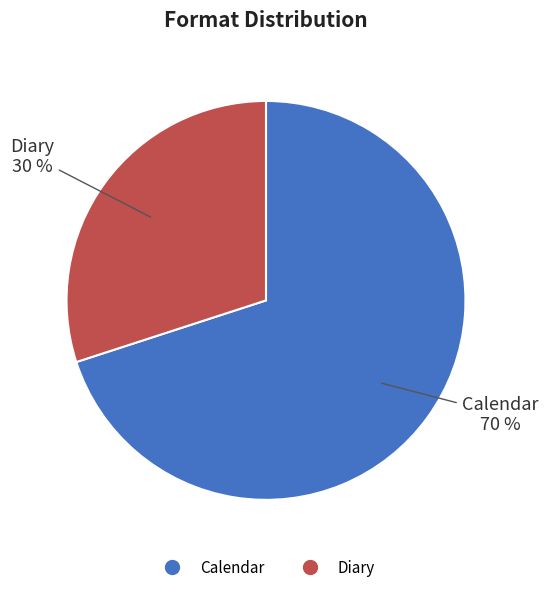

Which slice represents more than half of the pie?

Calendar